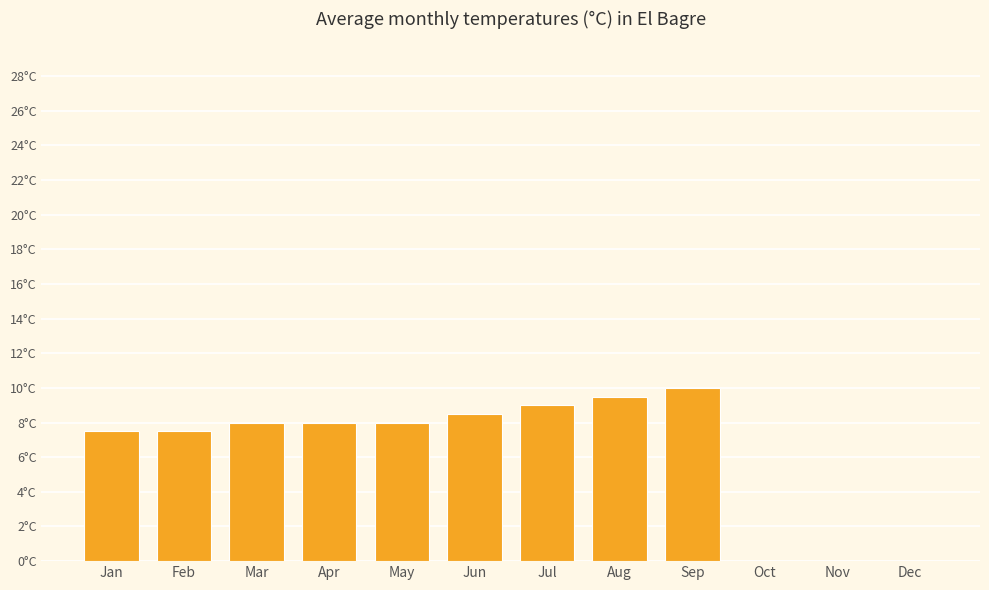

Rank the categories by value from highest to lowest.

Sep, Aug, Jul, Jun, Mar, Apr, May, Jan, Feb, Oct, Nov, Dec